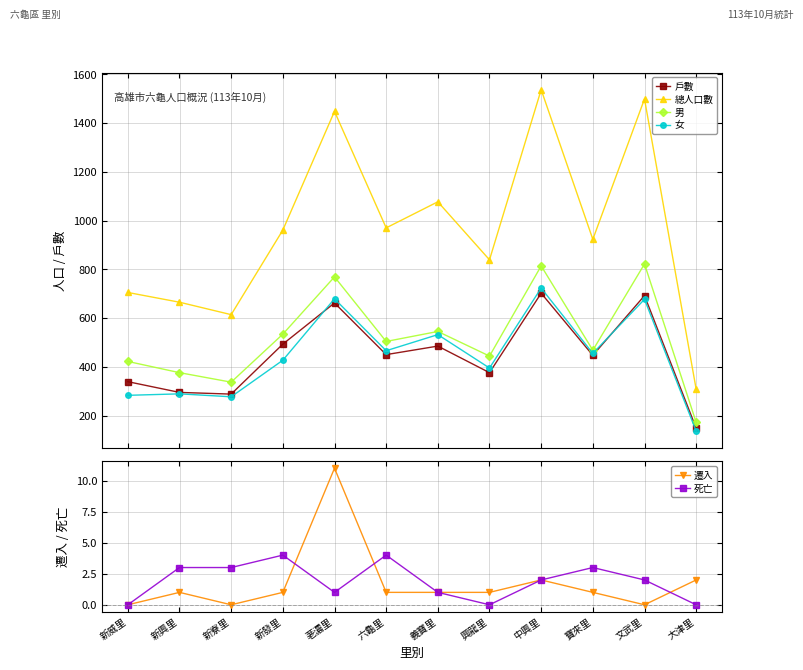

Which has a higher value, 大津里 or 新興里?

新興里